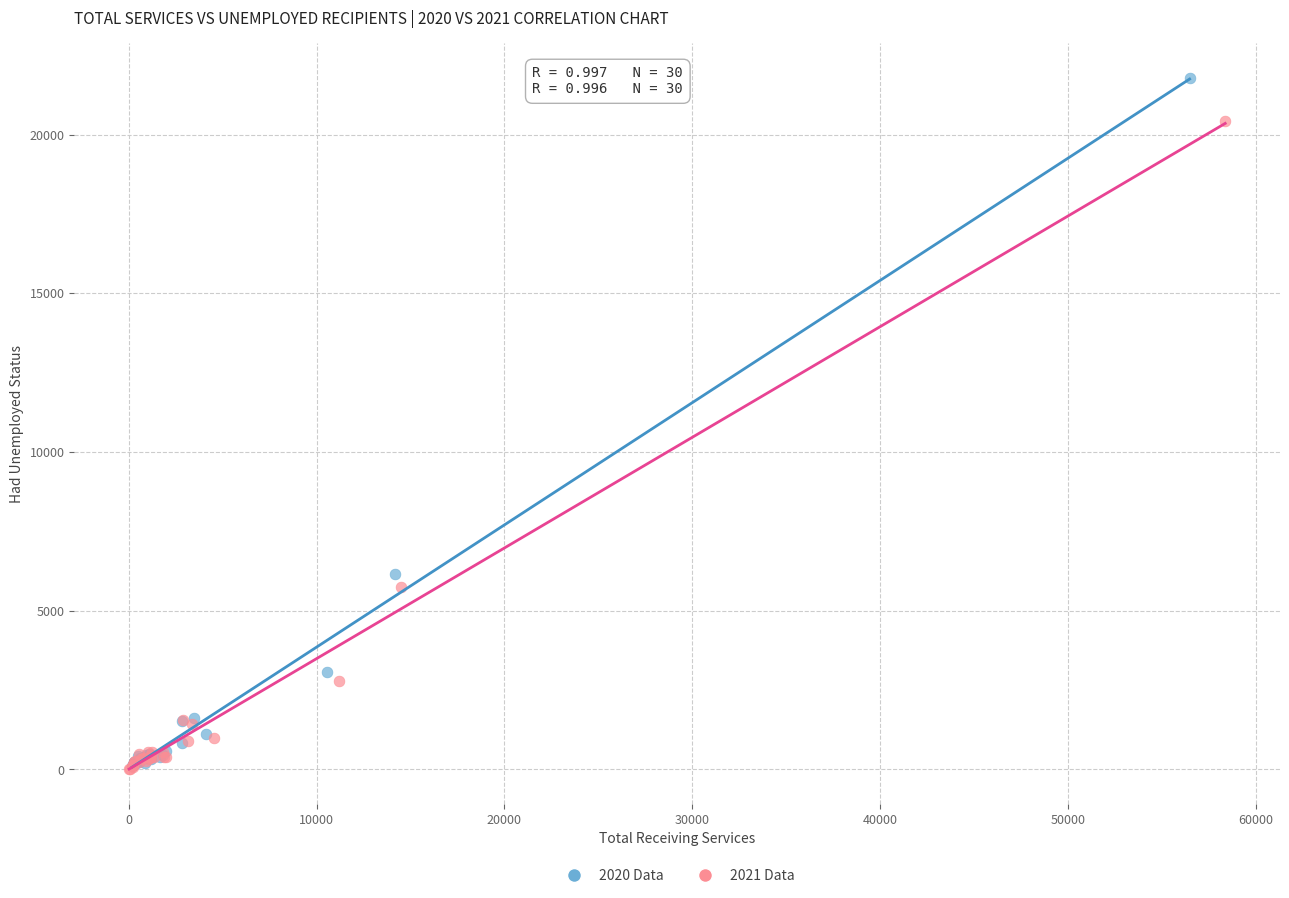

Which series has the largest Y range (max minus min)?

2020 Data